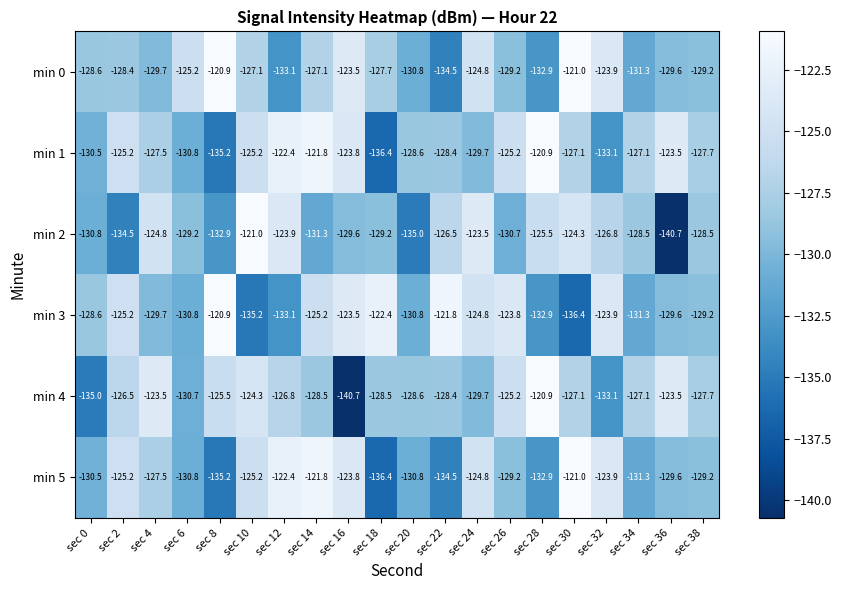

How many data points does each series have?

20